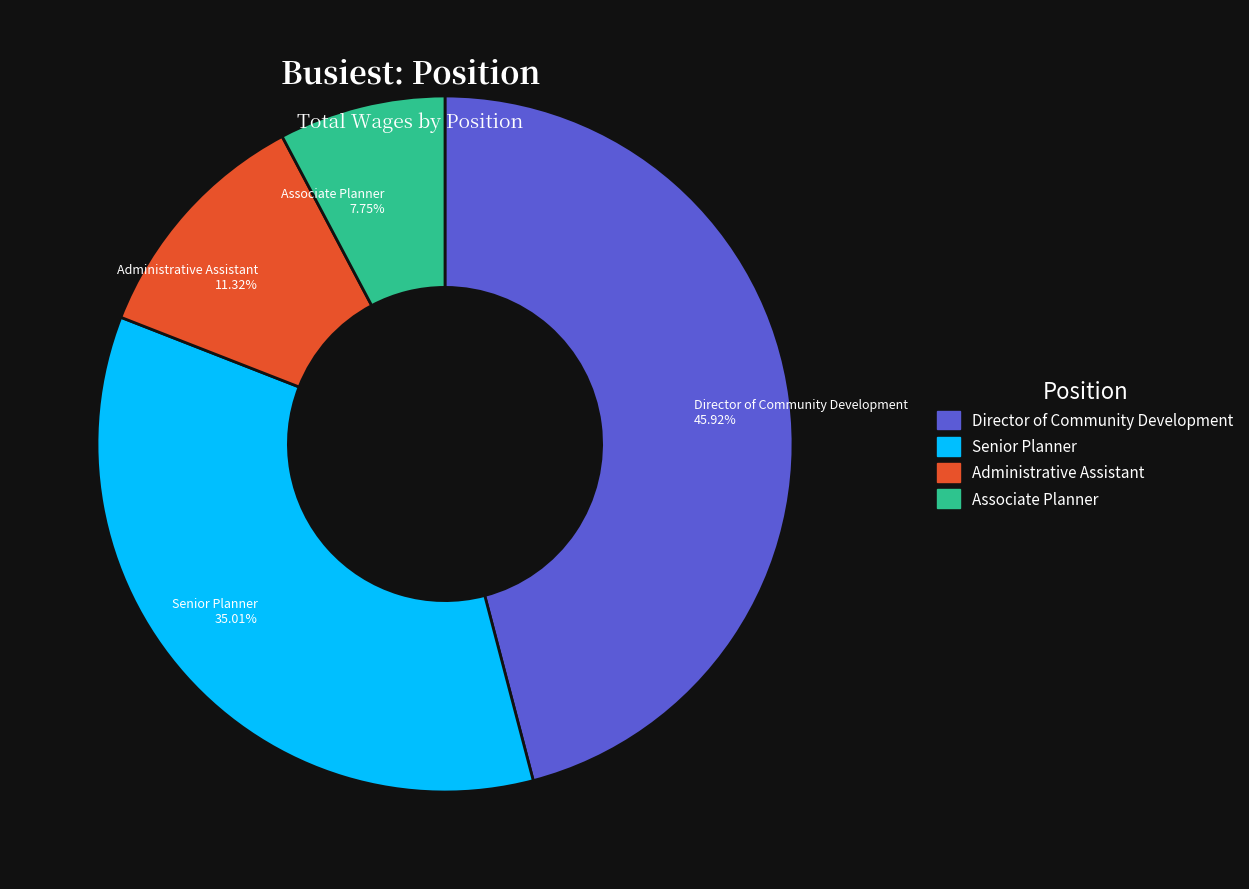

To the nearest percent, what is the difference between the largest and smallest slice percentages?

38%